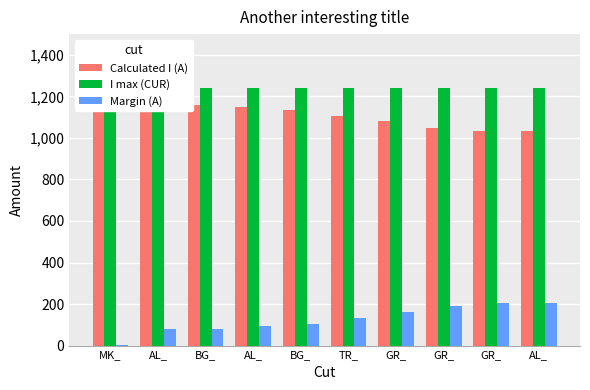

Reading left to right, extract all data points from this chart.

Calculated I (A): 1237	1159	1159	1147	1136	1107	1080	1050	1035	1033
I max (CUR): 1240	1240	1240	1240	1240	1240	1240	1240	1240	1240
Margin (A): 3	81	81	93	104	133	160	190	205	207